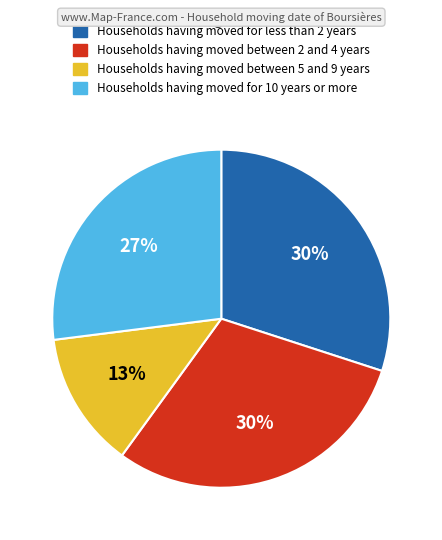

Which category has the smallest portion of the pie?

Households having moved between 5 and 9 years